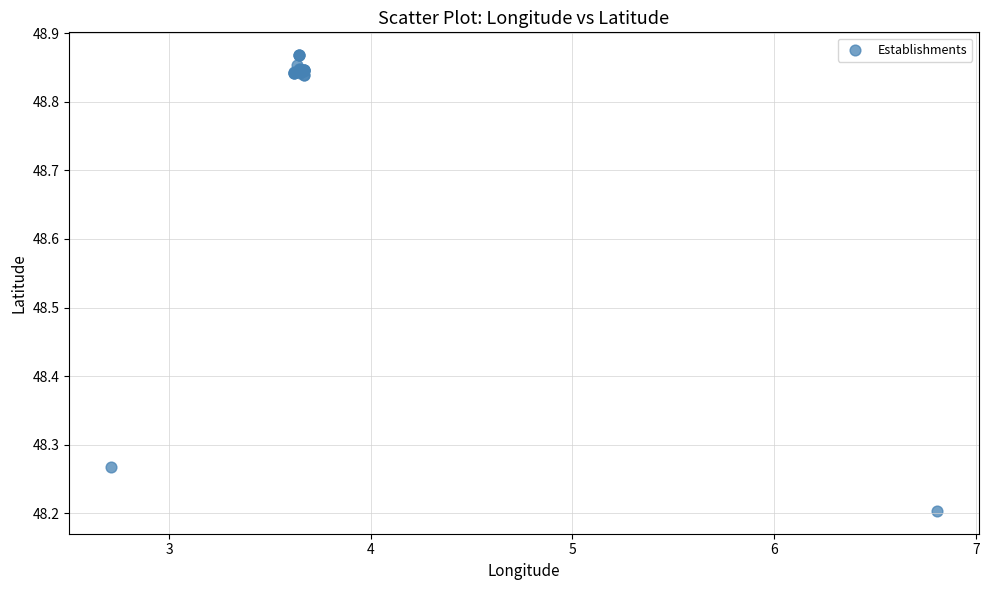

What Y value in the scatter plot is closest to 48?

48.2